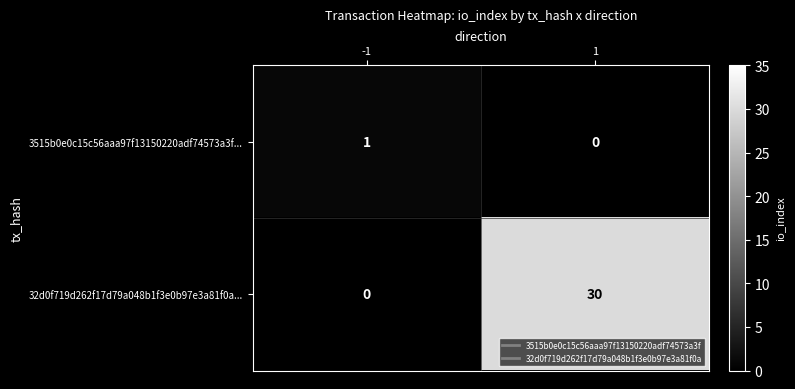

Is it true that 32d0f719d262f17d79a048b1f3e0b97e3a81f0a... equals 18 at -1?

False